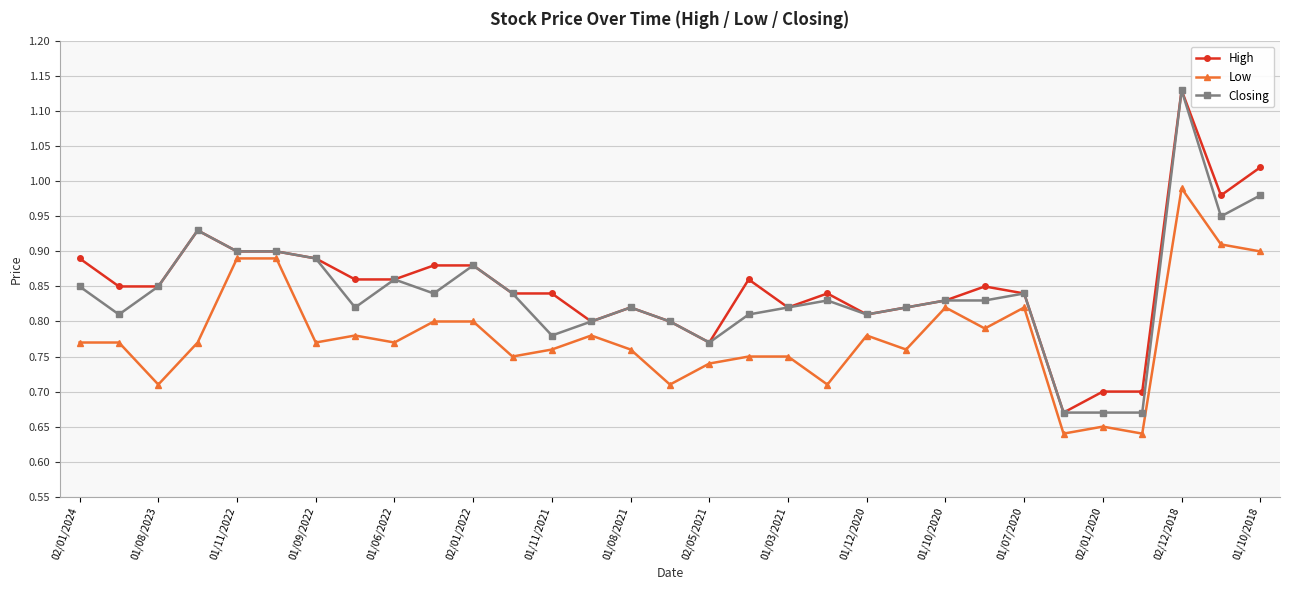

At how many categories does at least one series exceed 0?

31